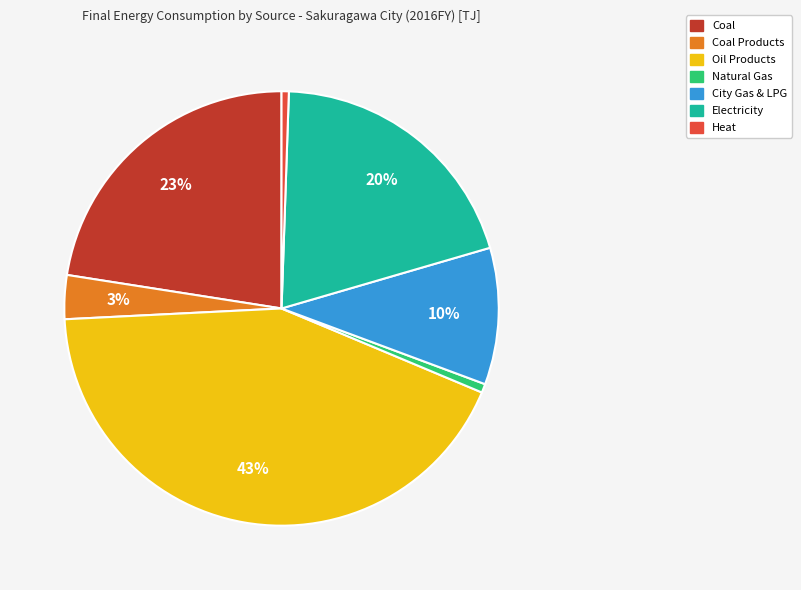

To the nearest percent, what percentage of the pie is City Gas & LPG?

10%